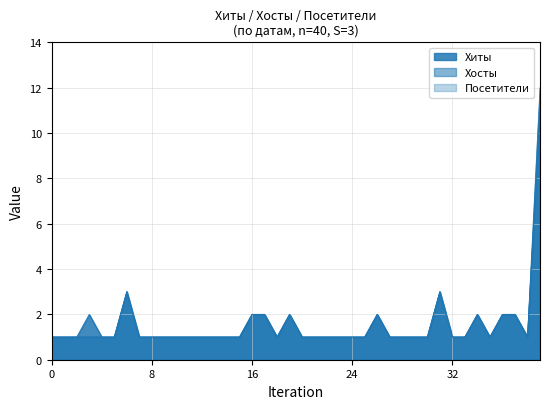

How many interior local peaks does the Посетители series have?

5